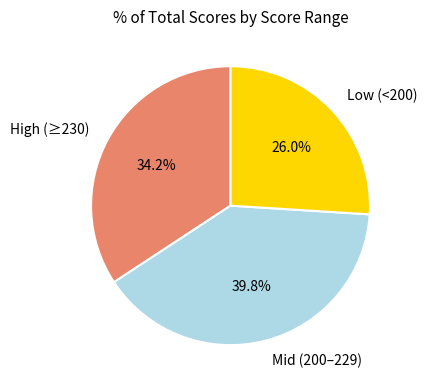

Rank the categories by value from lowest to highest.

Low (<200), High (≥230), Mid (200–229)